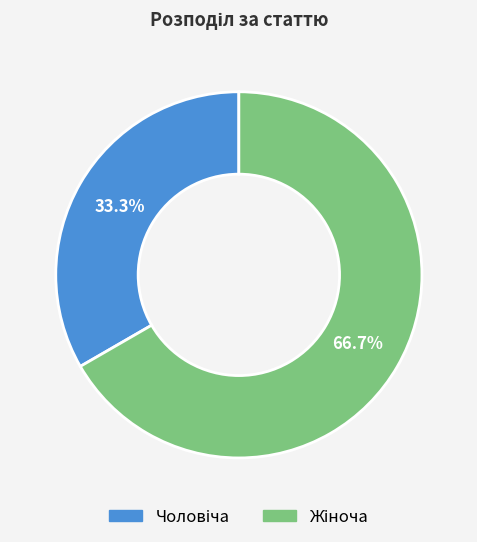

Is there a majority slice in this chart?

Yes